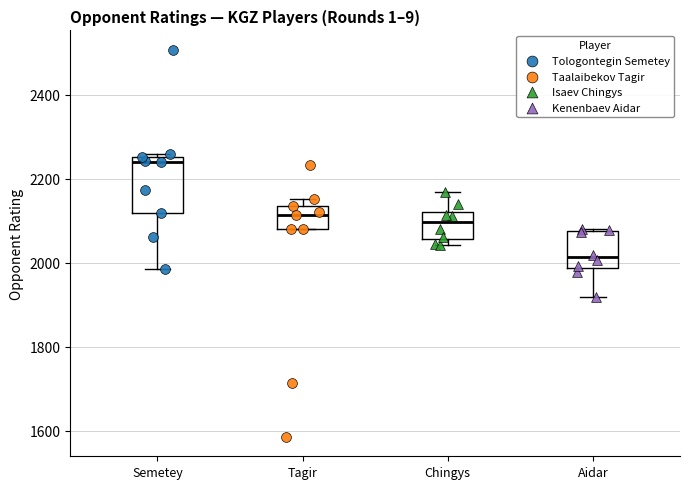

Which box has the lowest median line?

Aidar